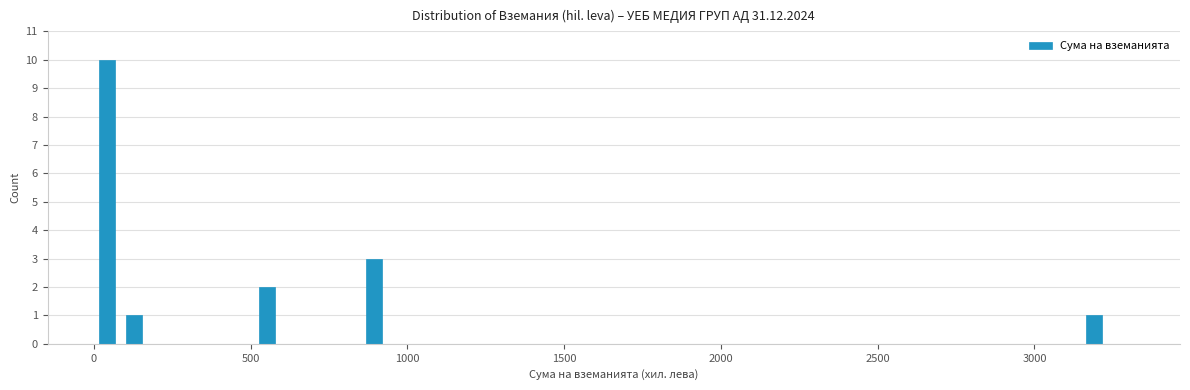

Around what value on the x-axis is the tallest bar? Give the approximate position of its centre, as read against the axis.

50